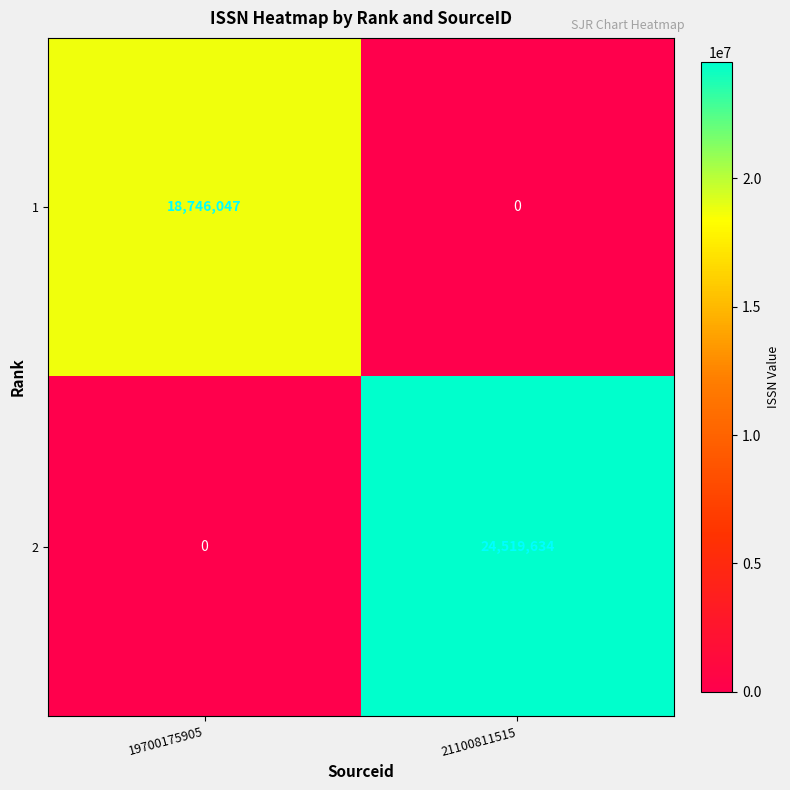

Reading left to right, what are all the values shown in this chart?

1: 18746047	0
2: 0	24519634